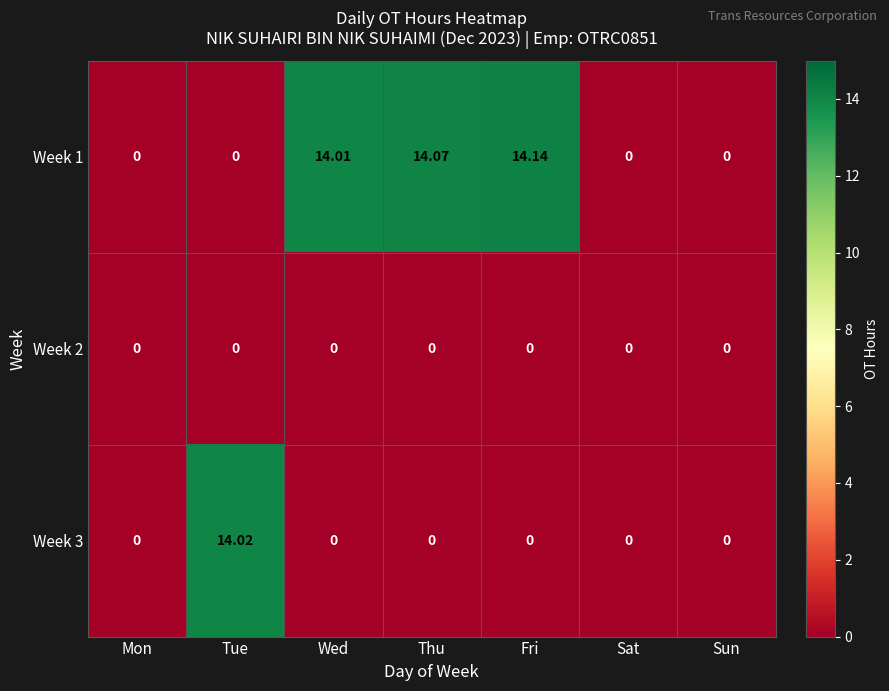

How many values in Week 3 are above zero?

1